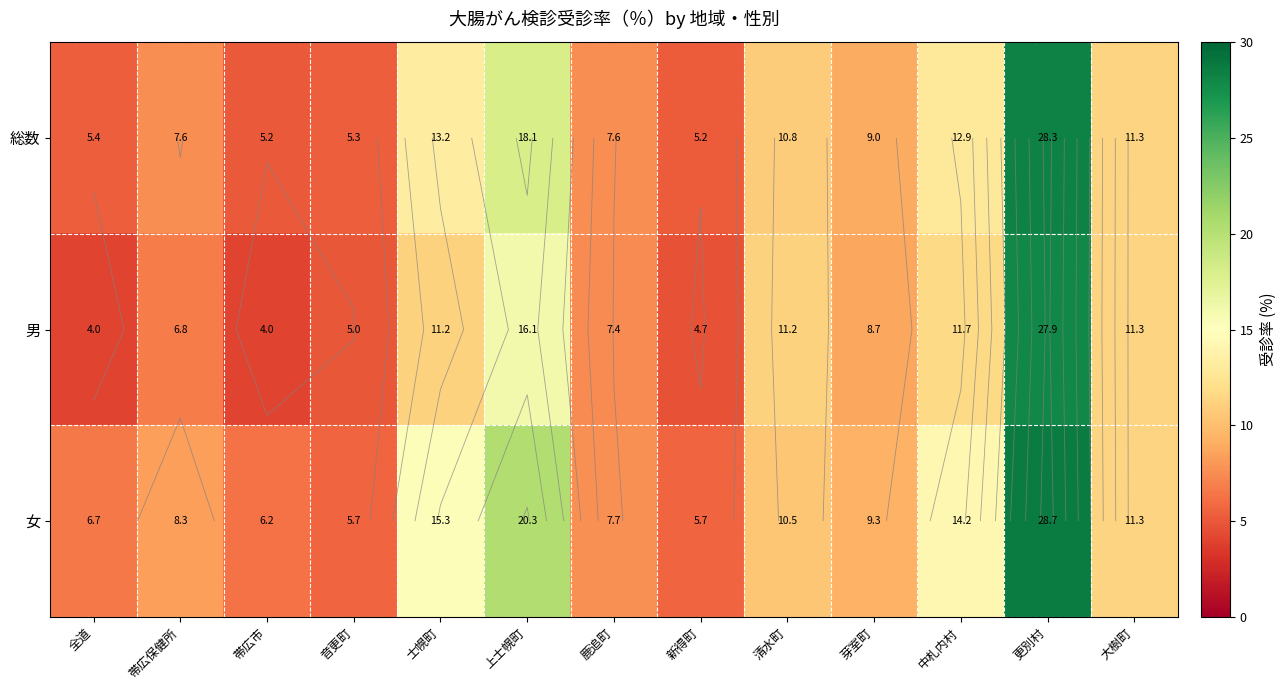

At which category is the sum across all series the highest?

更別村